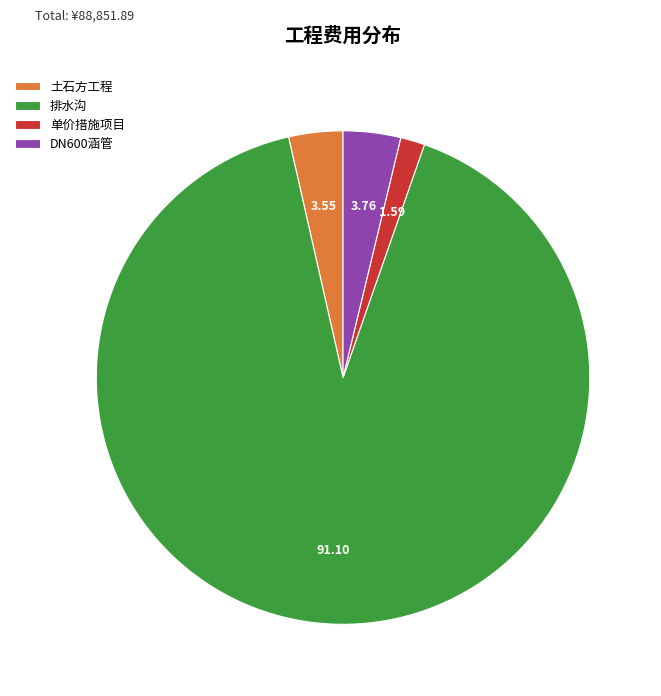

Is the sum of 排水沟 and 单价措施项目 greater than half?

Yes